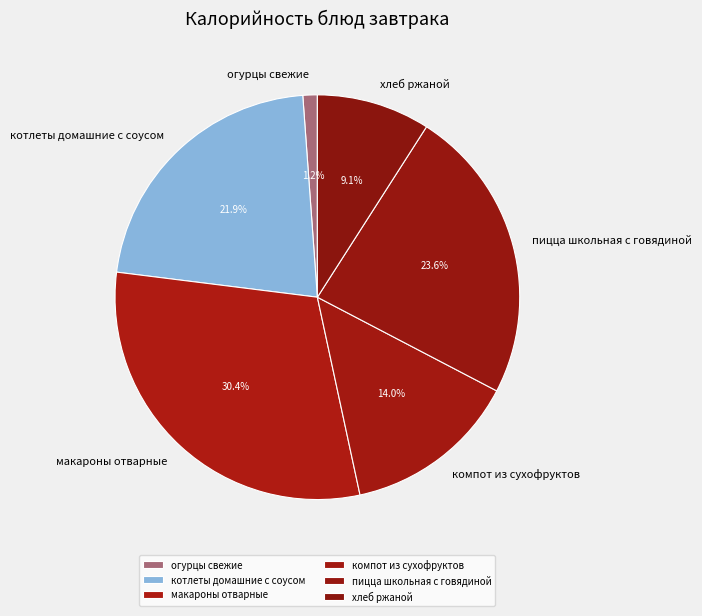

Does котлеты домашние с соусом represent more than half of the total?

No